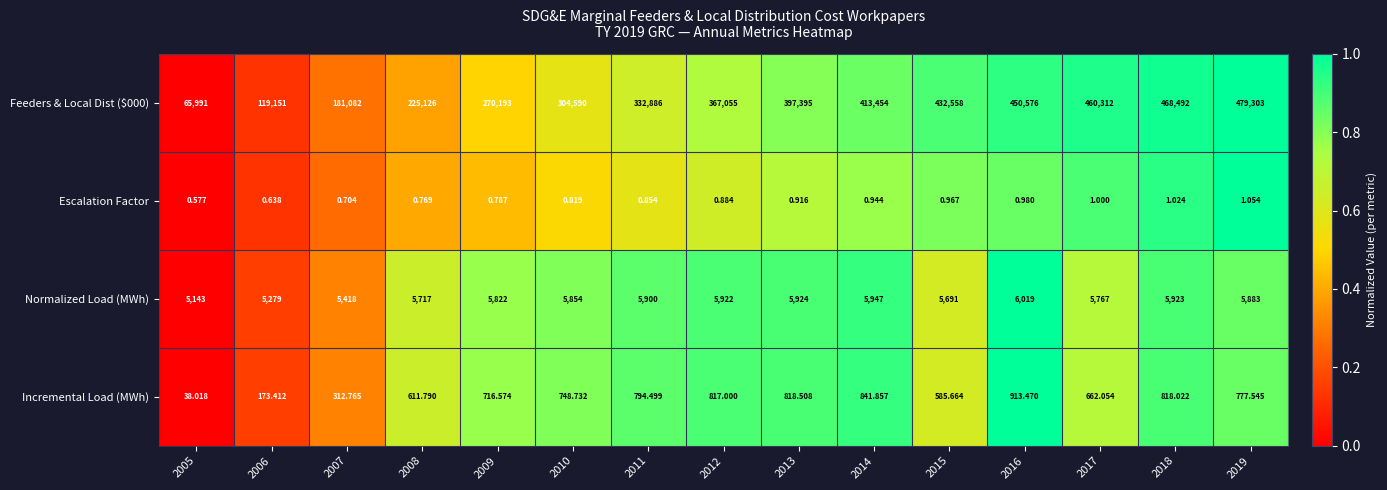

At how many categories does at least one series exceed 0?

15